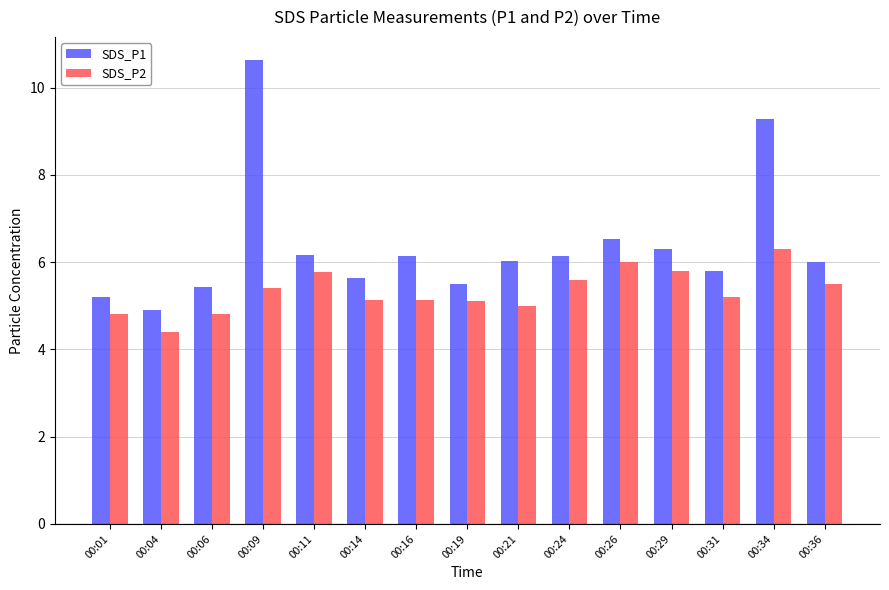

Which series has the widest spread of values?

SDS_P1